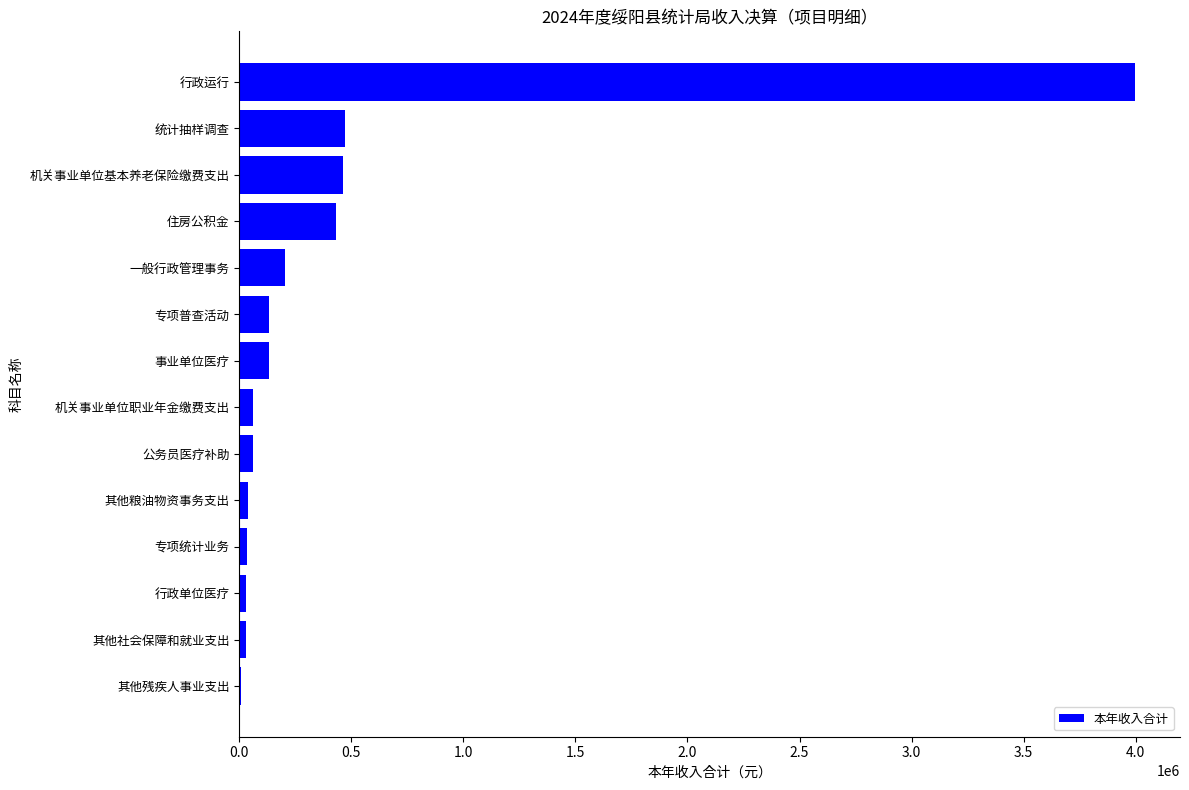

Which label corresponds to the largest value in the chart?

行政运行